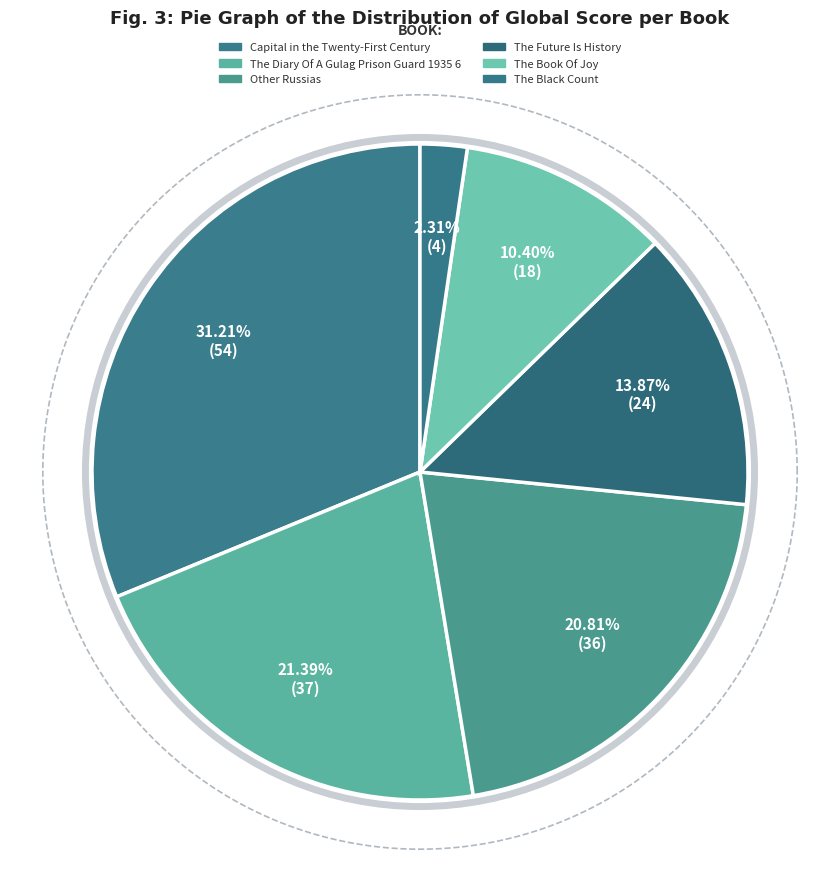

Is it true that The Black Count is 2% of the pie?

True